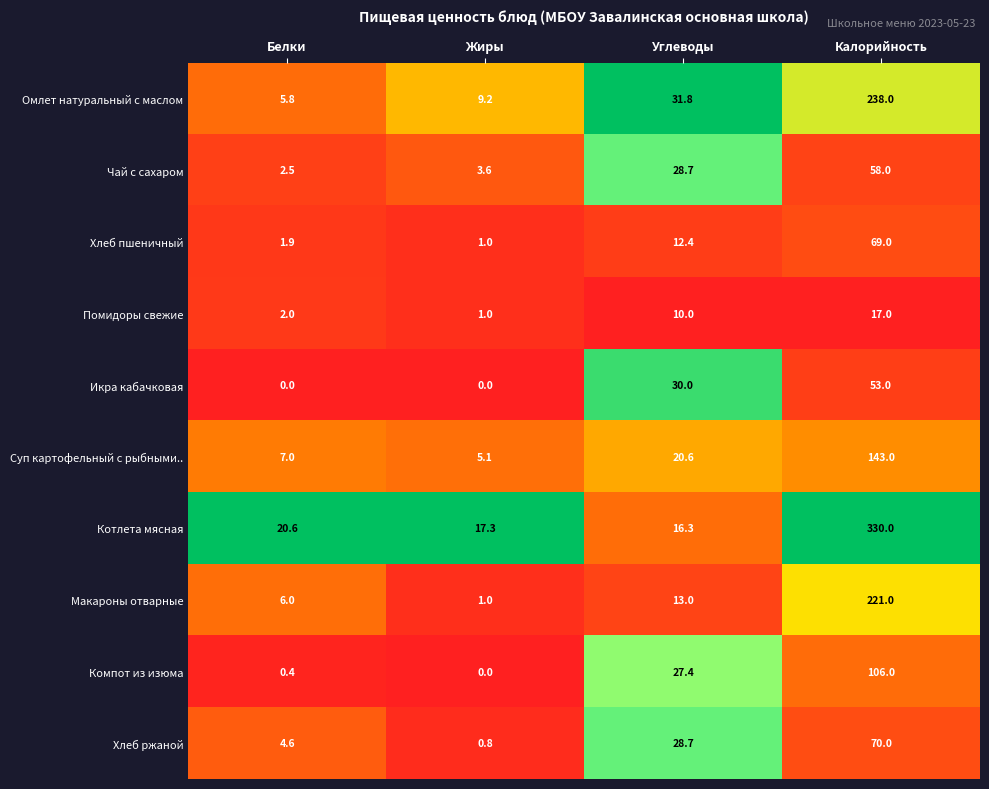

The Макароны отварные series shows 0.6 at Жиры. True or false?

False